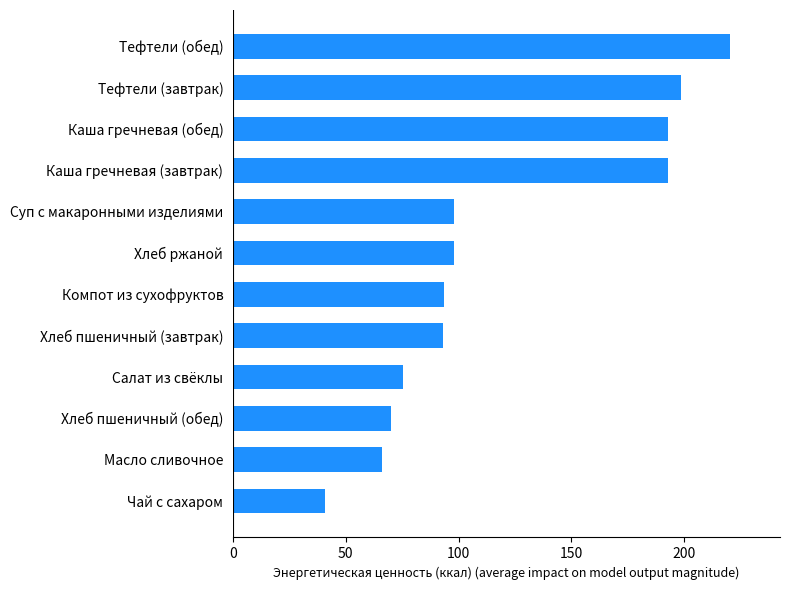

The chart shows a value of 75.3 at Салат из свёклы. True or false?

True